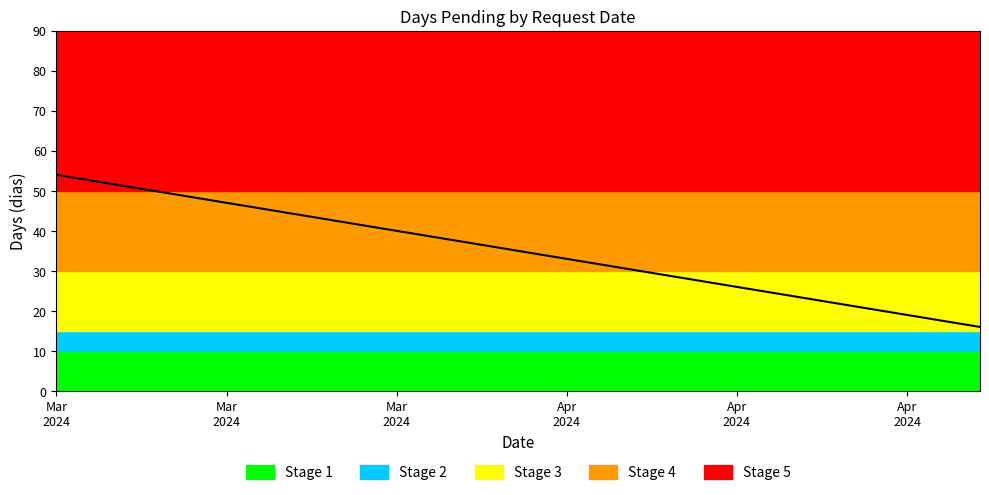

Is this an area chart (filled region under the line)?

No